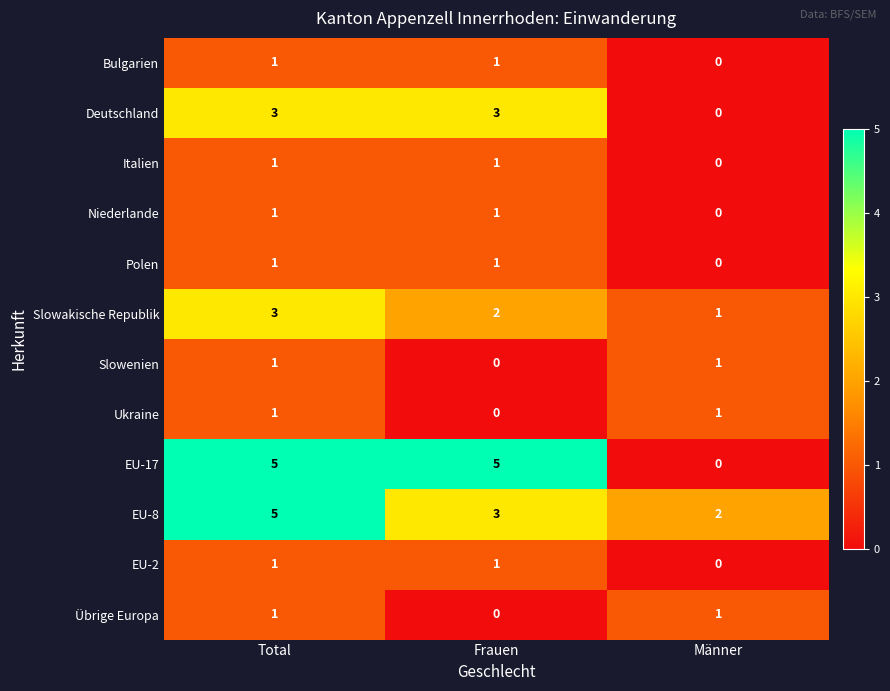

Where is Slowenien nearest to the value 0?

Frauen